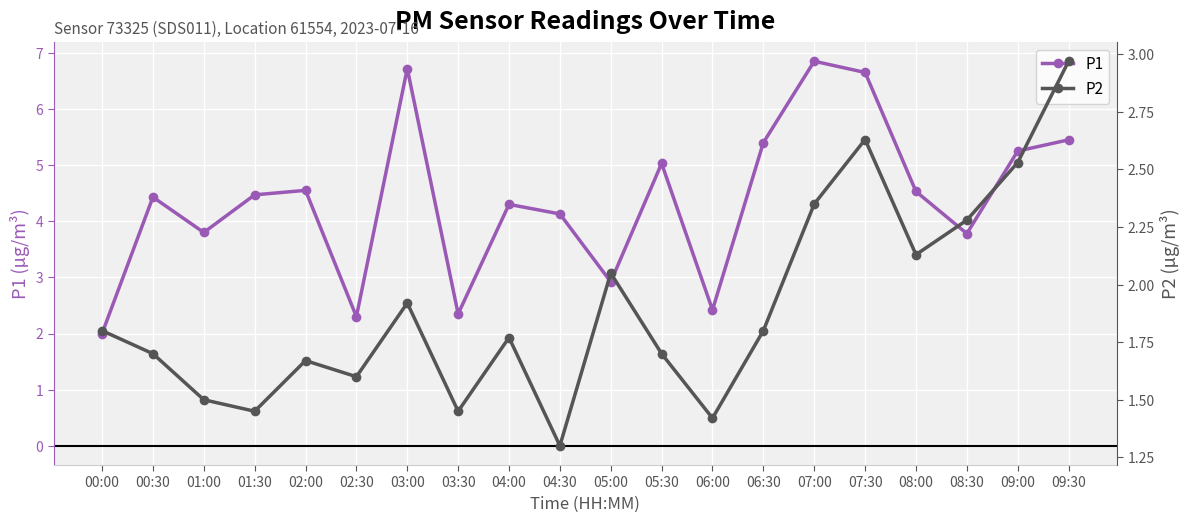

How many values in the P1 series are below 4?

7